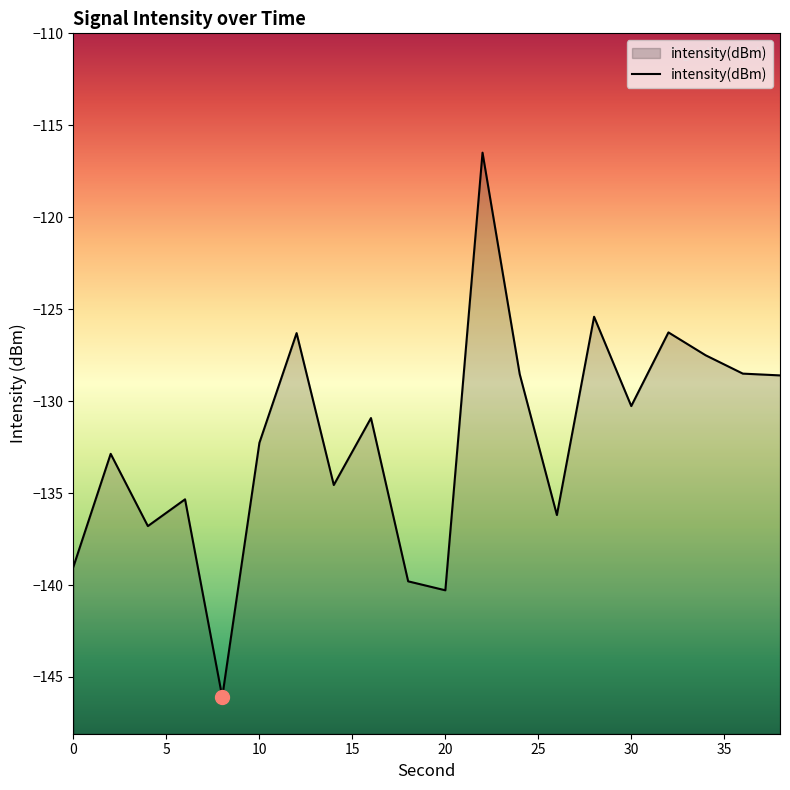

What is the maximum value shown in the chart?

-116.5